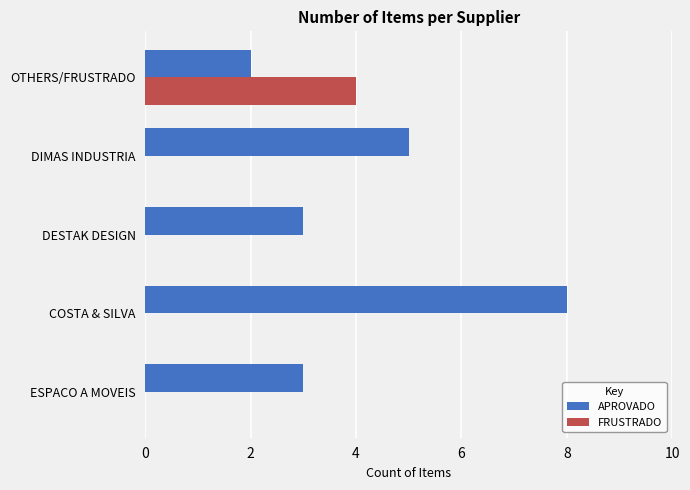

At which category is the sum across all series the highest?

COSTA & SILVA